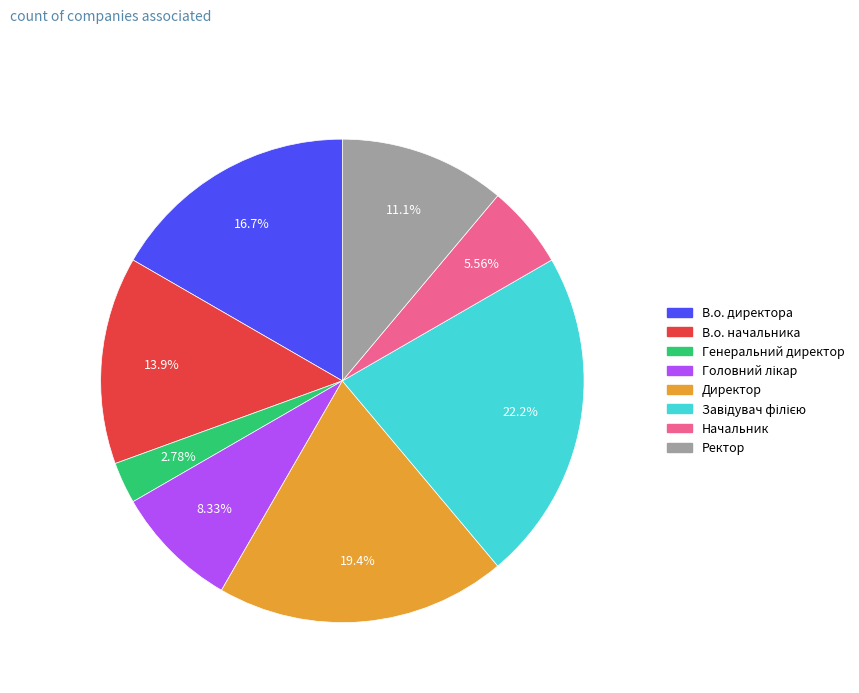

To the nearest percent, what is the average slice percentage?

12%